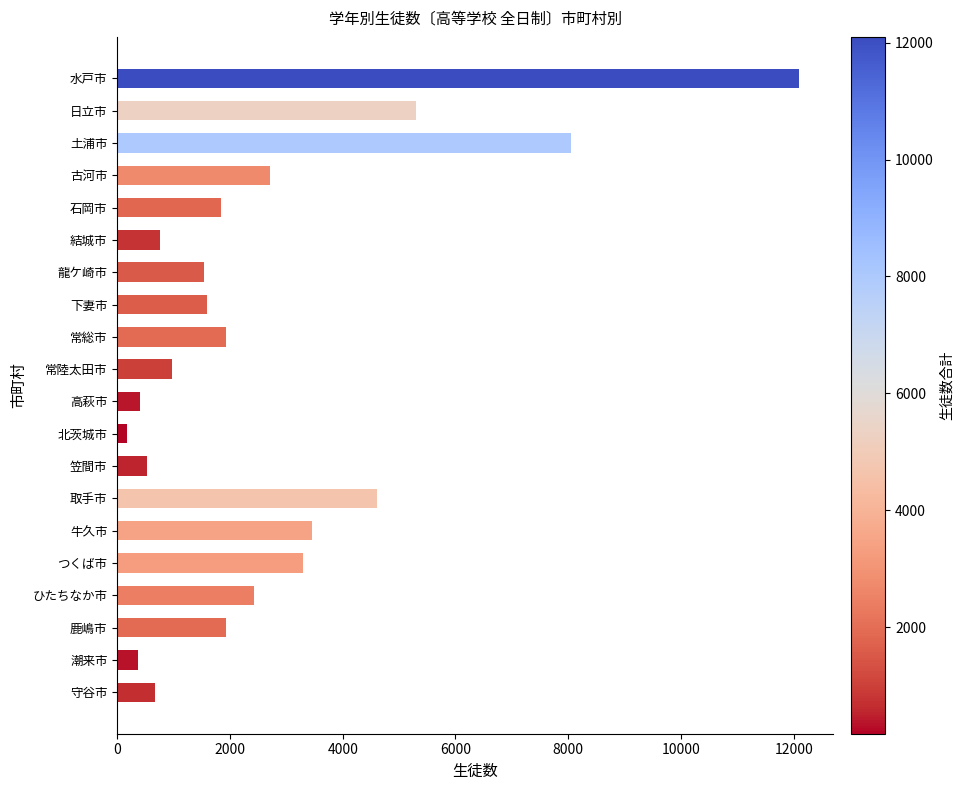

Is it true that the value at 常総市 is 826?

False